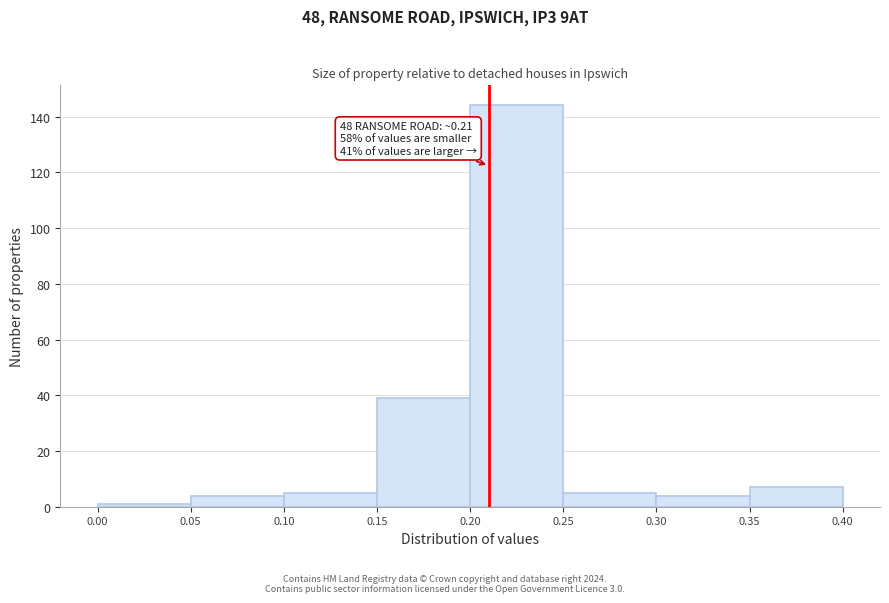

Over which range of the x-axis is the bar tallest?

0.20 to 0.25